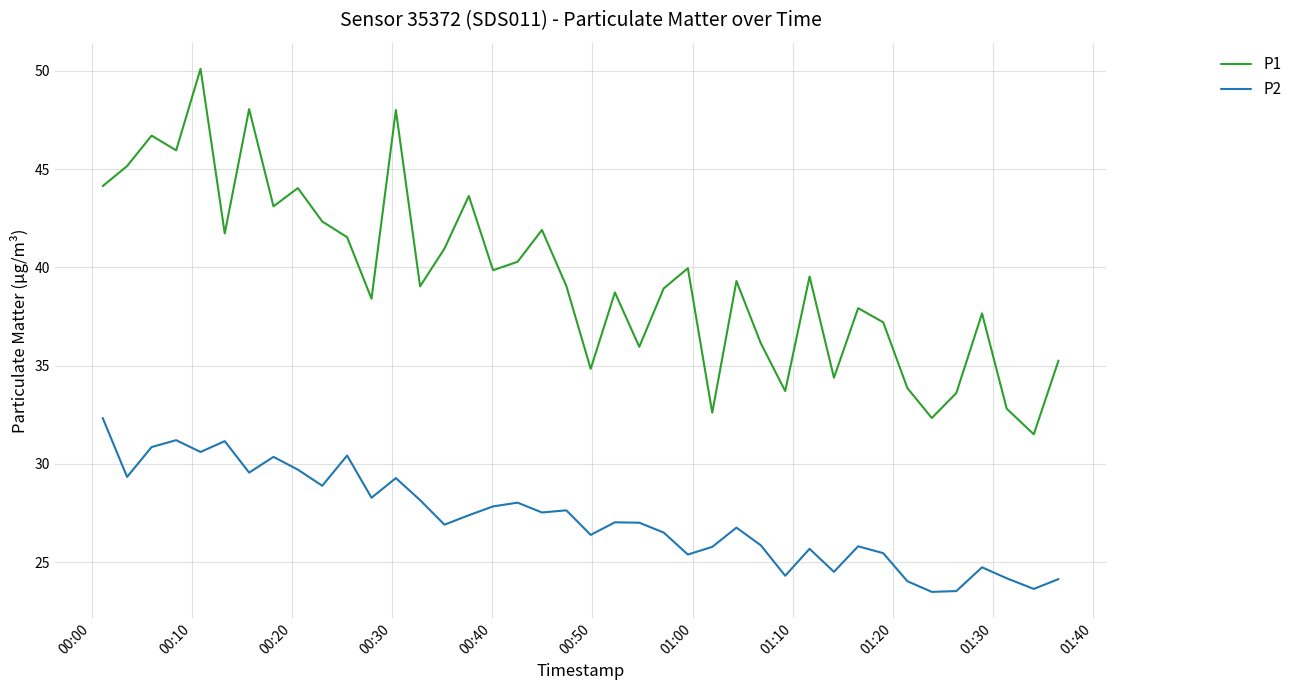

List the series in order of their overall mean, lowest first.

P2, P1